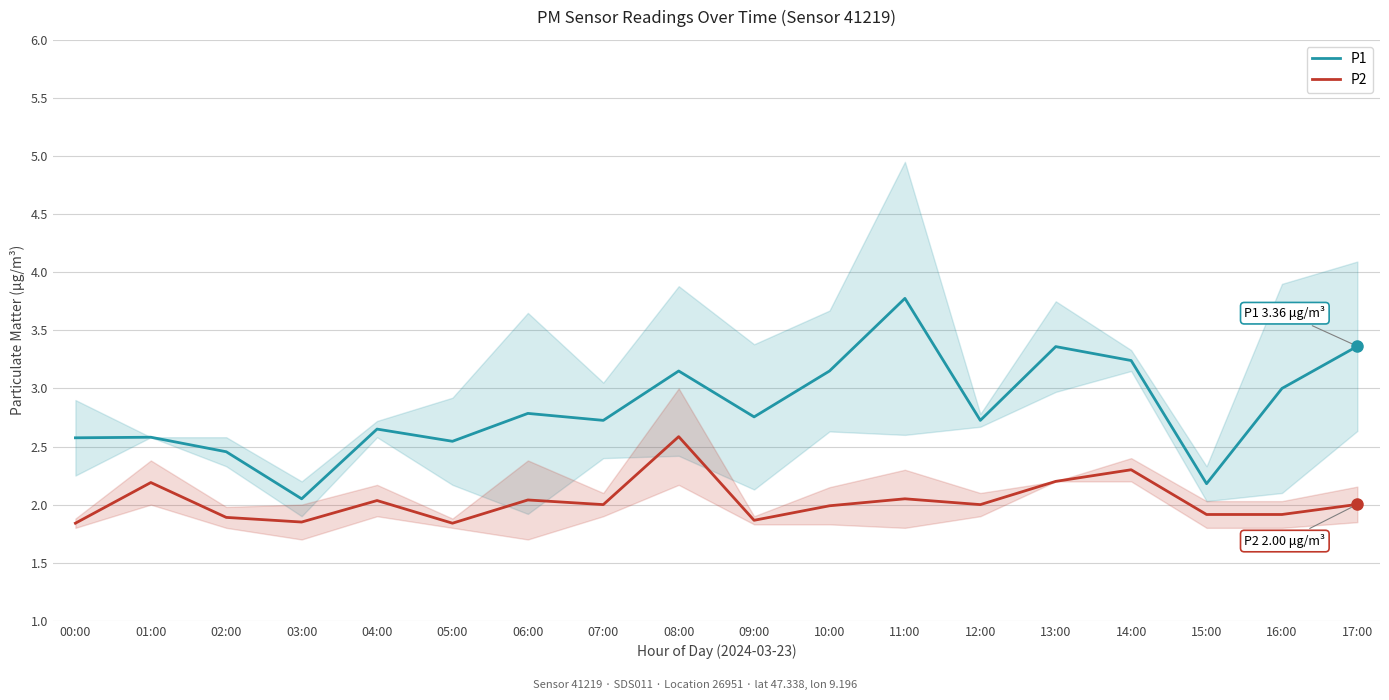

What are all the series names shown in the legend?

P1, P2